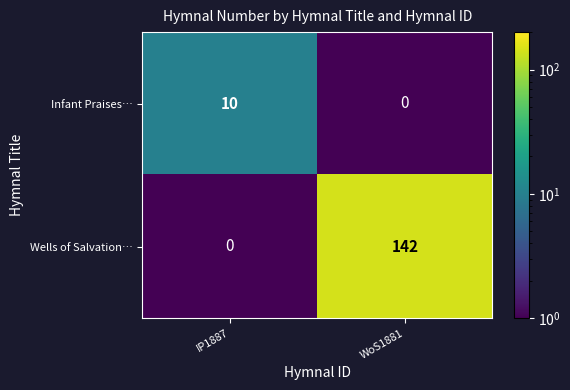

The Wells of Salvation… series shows 142 at WoS1881. True or false?

True